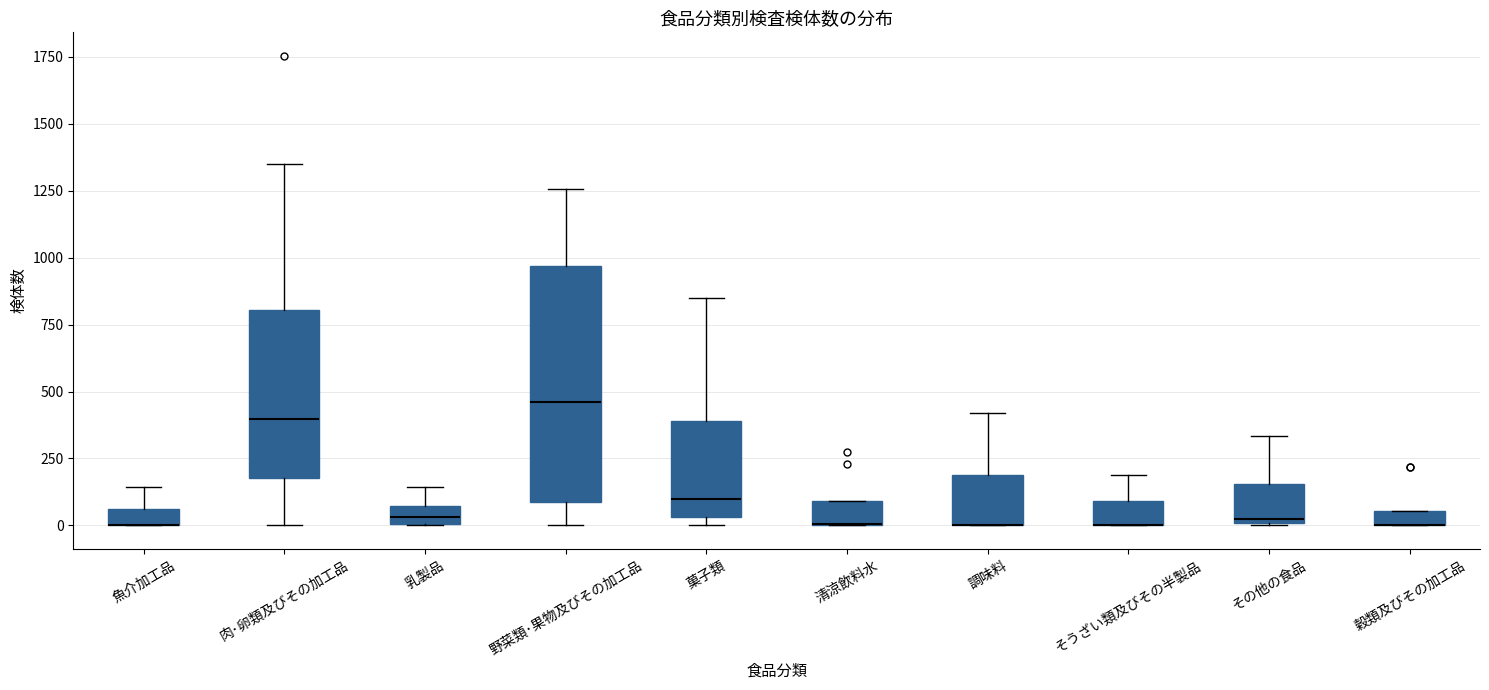

Which box is the tallest, from its lower edge to its upper edge?

野菜類･果物及びその加工品